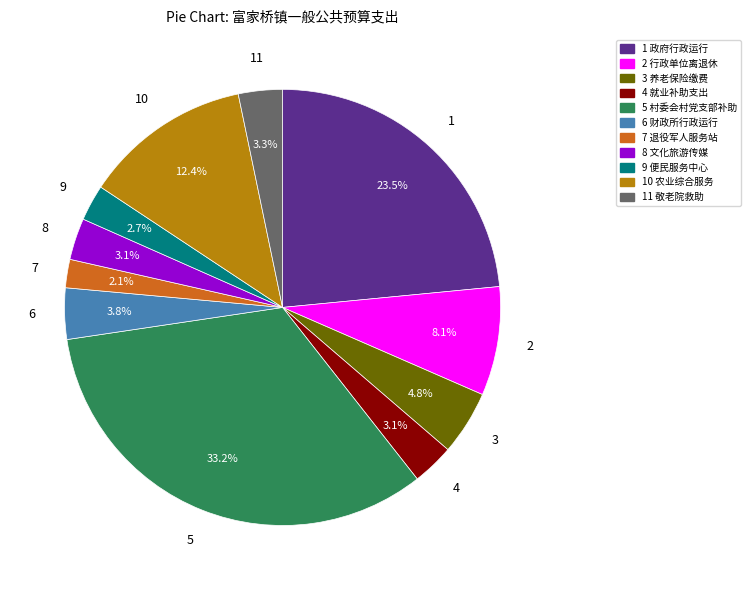

Is there any slice that represents more than half of the pie?

No